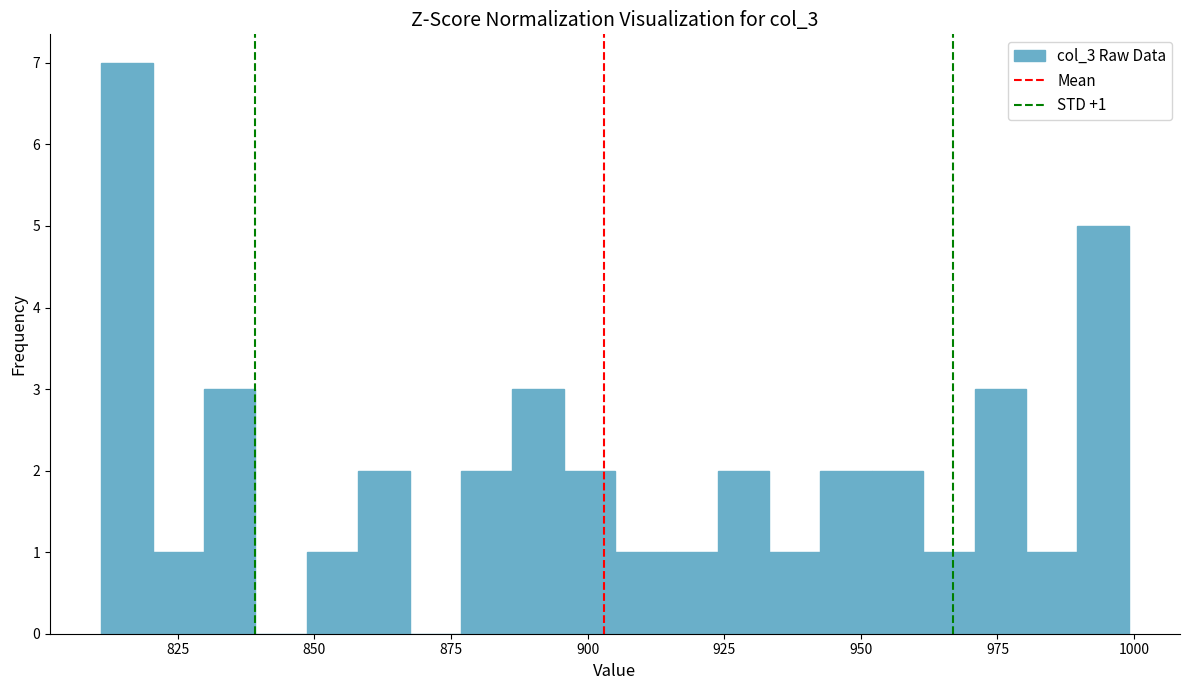

Read against the x-axis, roughly where is the centre of the tallest bar?

815